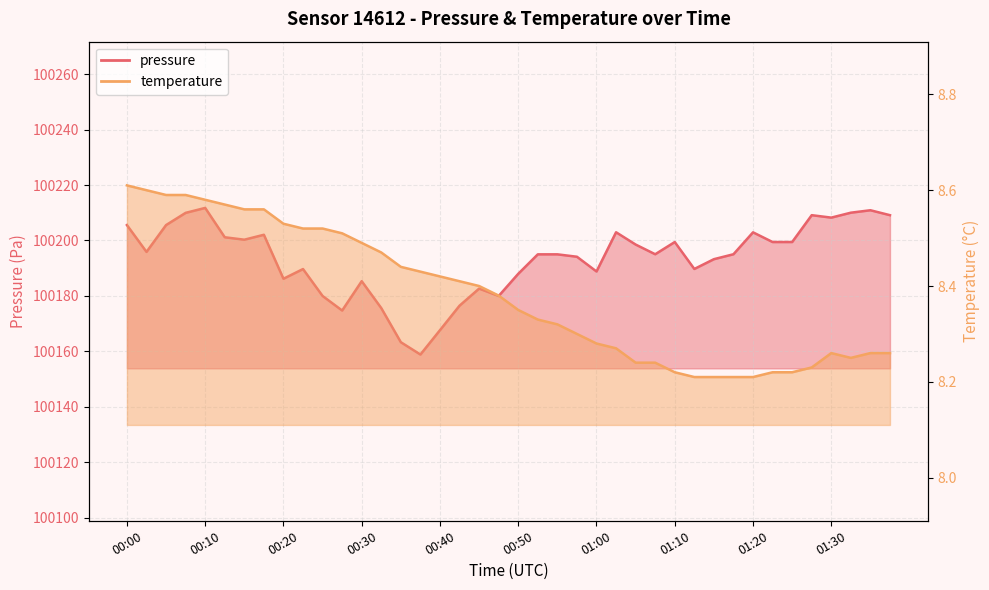

Reading left to right, transcribe all the data shown in this chart.

pressure: 100205.6	100195.9	100205.6	100210.0	100211.8	100201.2	100200.3	100202.1	100186.2	100189.7	100180.0	100174.7	100185.3	100175.6	100163.3	100158.8	100167.6	100176.5	100182.6	100180.0	100188.0	100195.0	100195.0	100194.1	100188.8	100203.0	100198.5	100195.0	100199.4	100189.7	100193.2	100195.0	100202.9	100199.4	100199.4	100209.1	100208.2	100210.0	100210.9	100209.1
temperature: 8.6	8.6	8.6	8.6	8.6	8.6	8.6	8.6	8.5	8.5	8.5	8.5	8.5	8.5	8.4	8.4	8.4	8.4	8.4	8.4	8.3	8.3	8.3	8.3	8.3	8.3	8.2	8.2	8.2	8.2	8.2	8.2	8.2	8.2	8.2	8.2	8.3	8.2	8.3	8.3